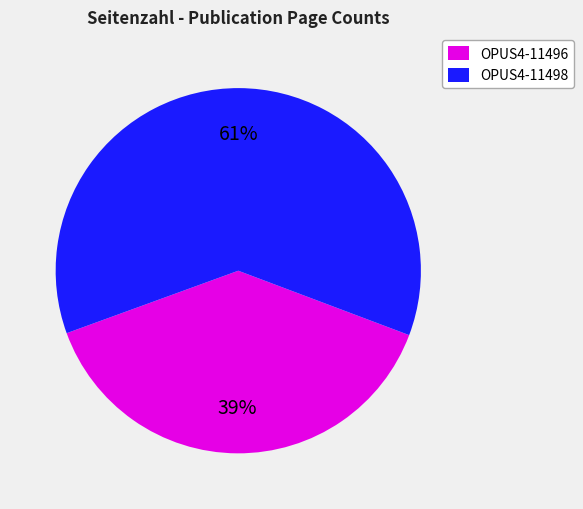

Which has a higher value, OPUS4-11498 or OPUS4-11496?

OPUS4-11498